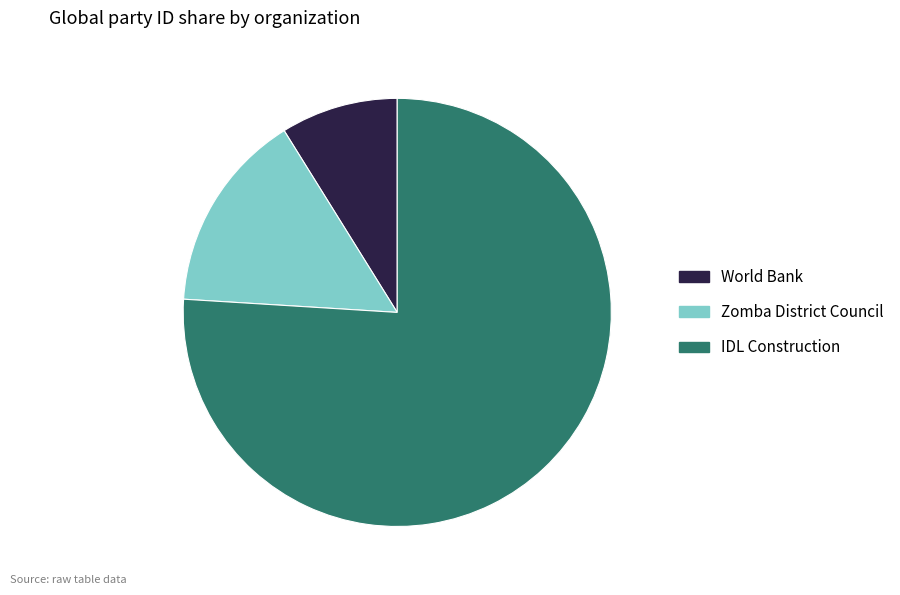

Combined, do World Bank and Zomba District Council account for over 50%?

No